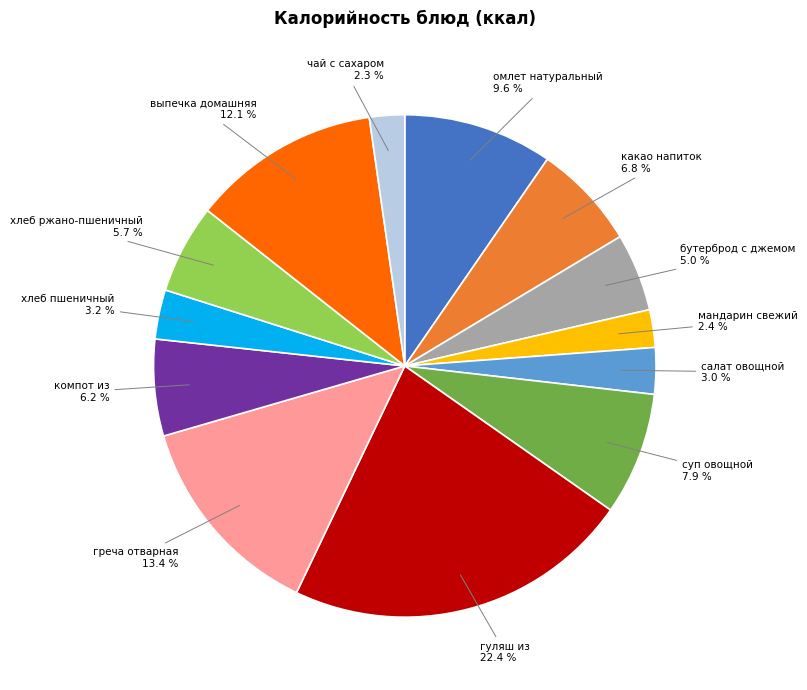

Is there any slice that represents more than half of the pie?

No